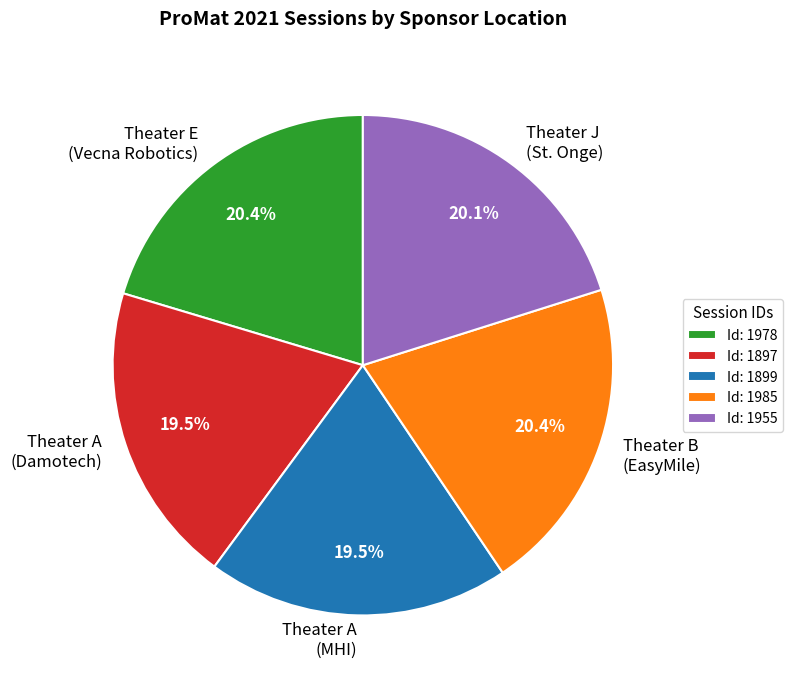

Which has a higher value, Theater A (MHI) or Theater B (EasyMile)?

Theater B (EasyMile)